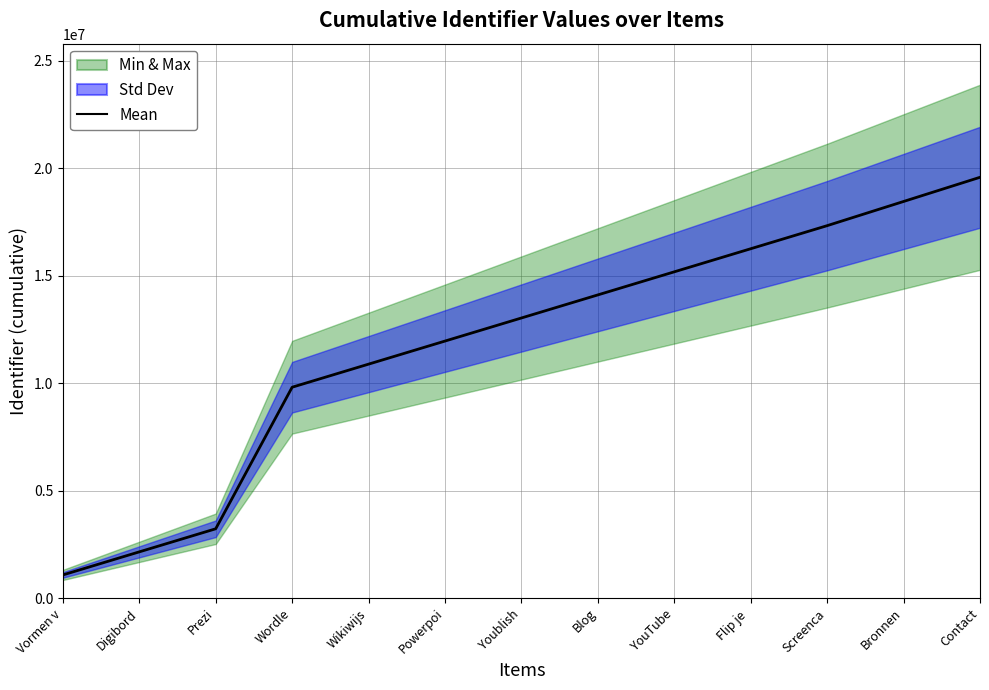

Between Screenca and Youblish, which is larger?

Screenca